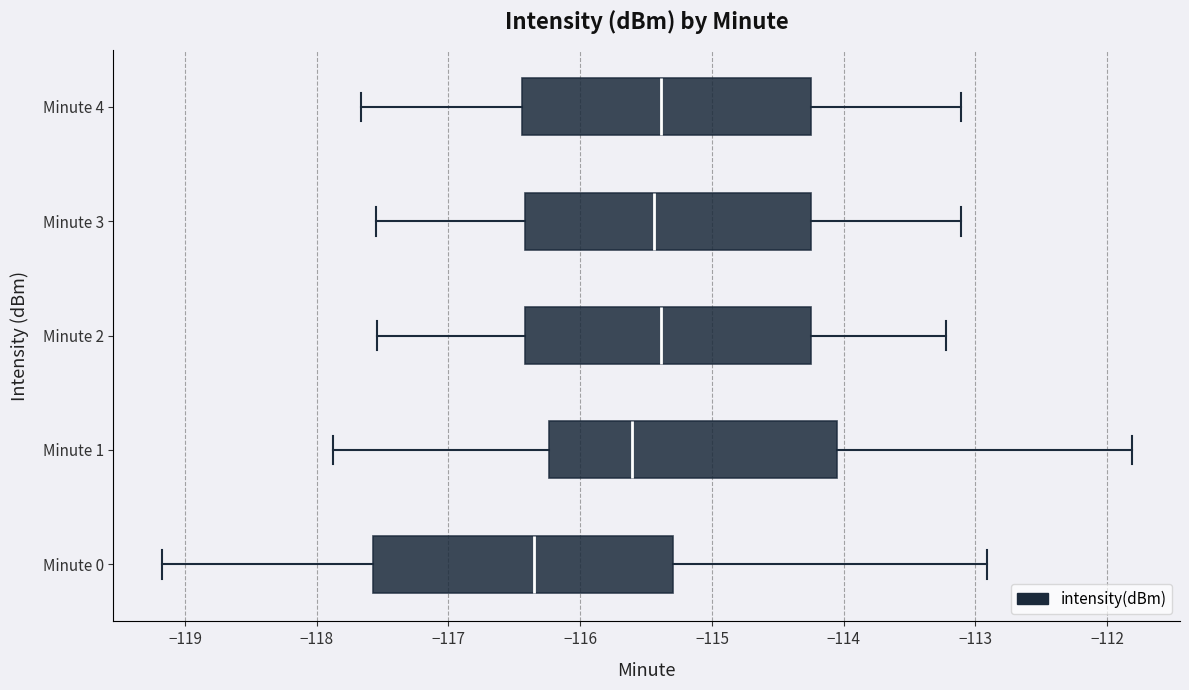

Where does the left whisker of the box for Minute 3 end on the x-axis? The values are not printed on the chart, so give them approximately, as read against the axis.

-117.6